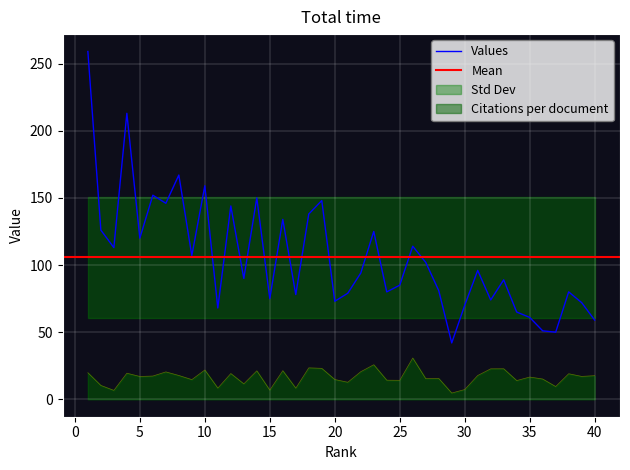

What is the total value across all series at 25?

99.2